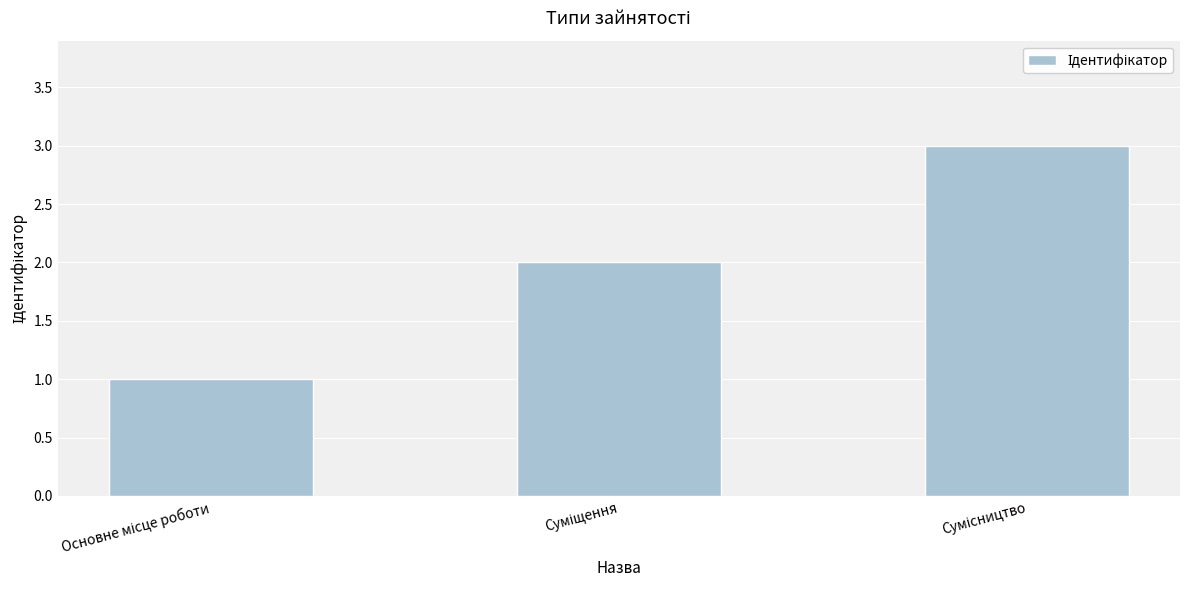

Does the chart contain stacked bars?

No